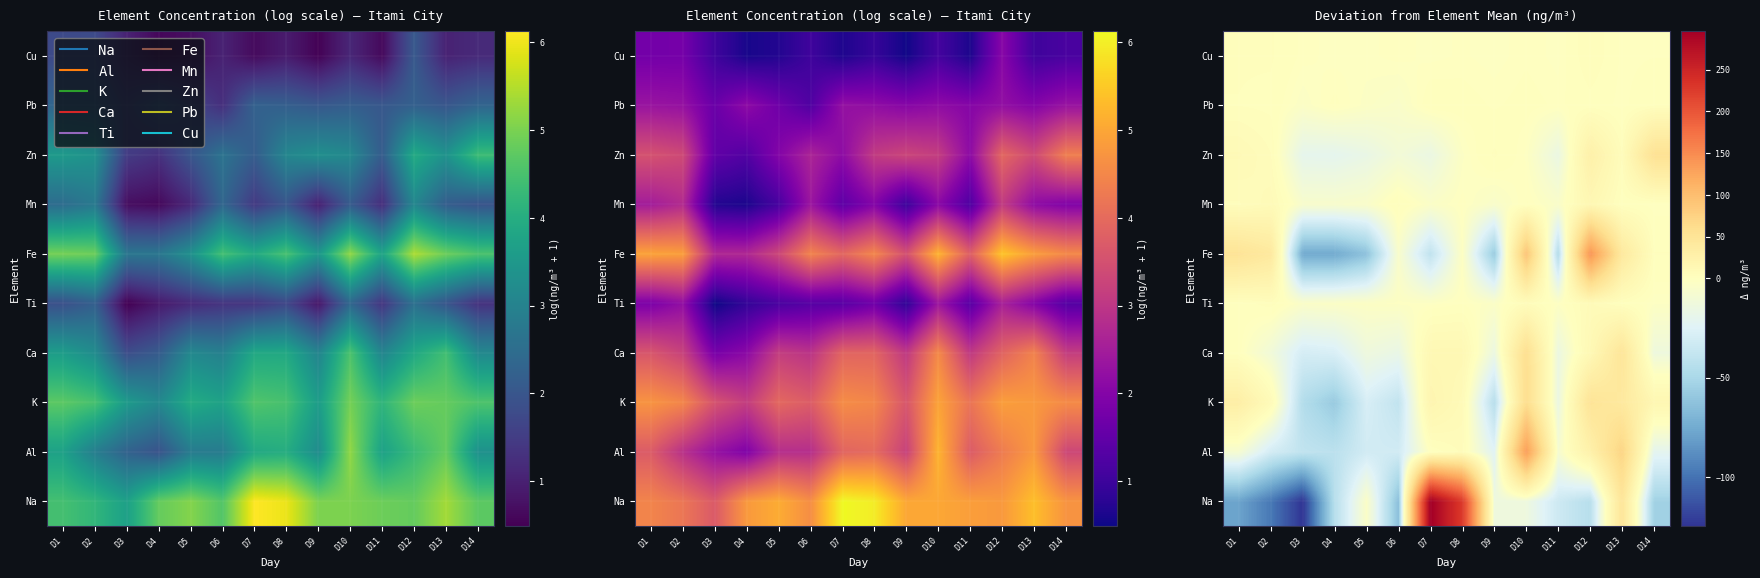

What is the approximate value of Na at D14?

-53.6